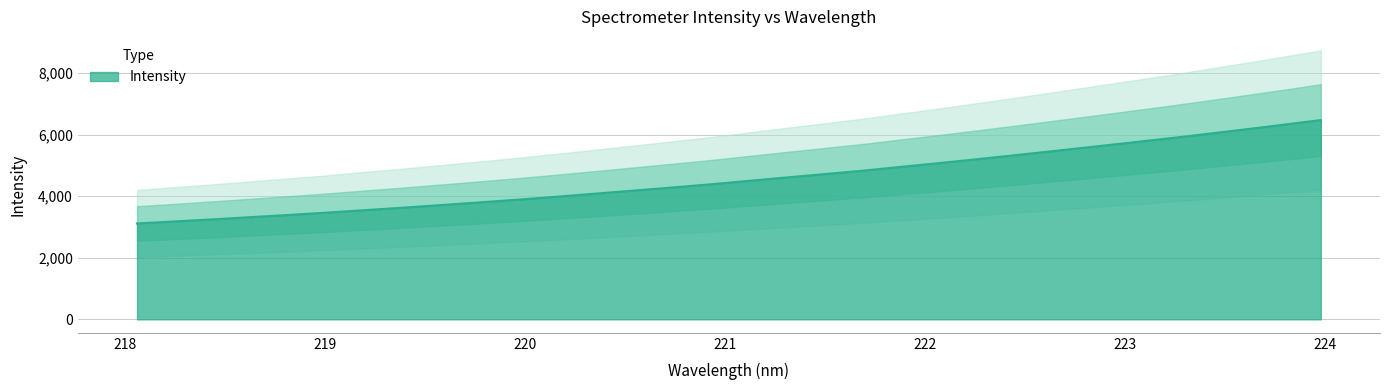

How many data points are less than 4497?

16